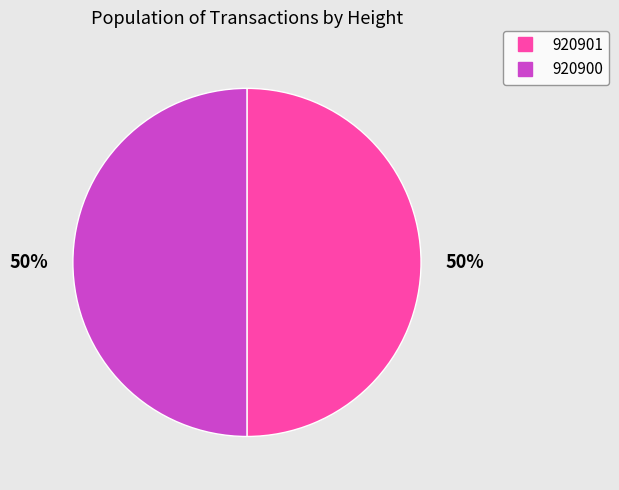

Do 920901 and 920900 together represent more than half of the pie?

Yes